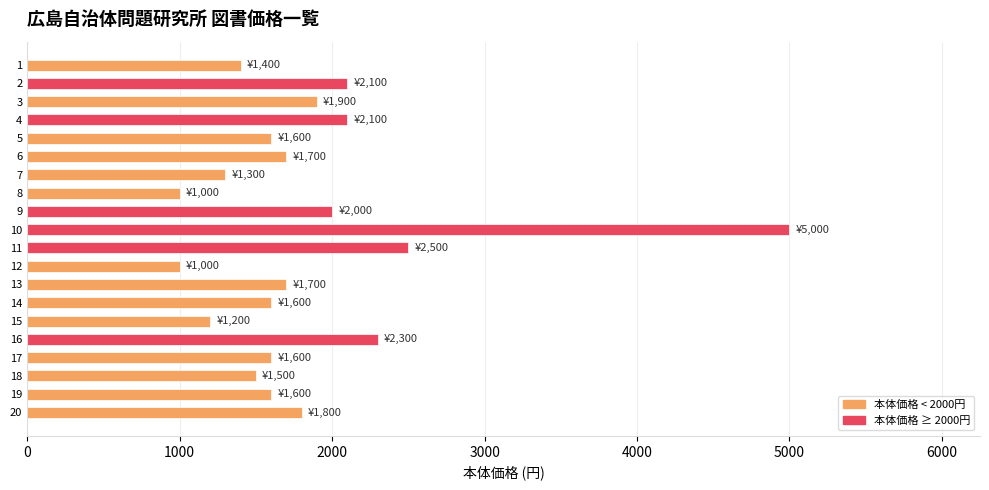

Which label corresponds to the largest value in the chart?

10